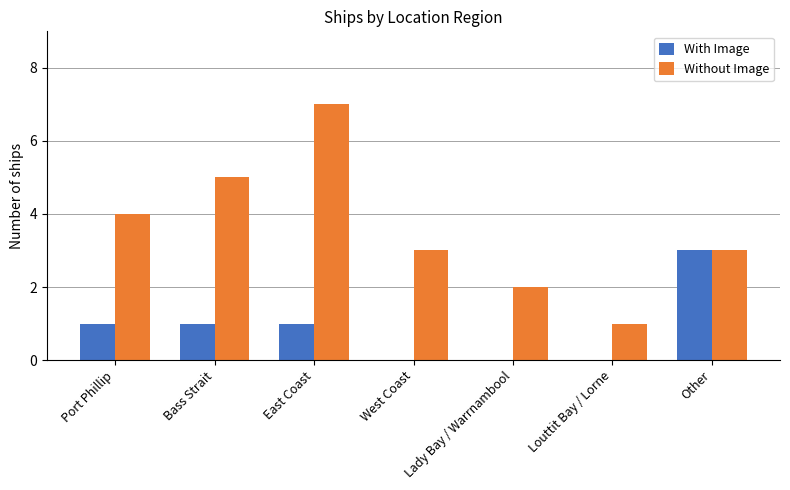

How many groups of bars are there?

7